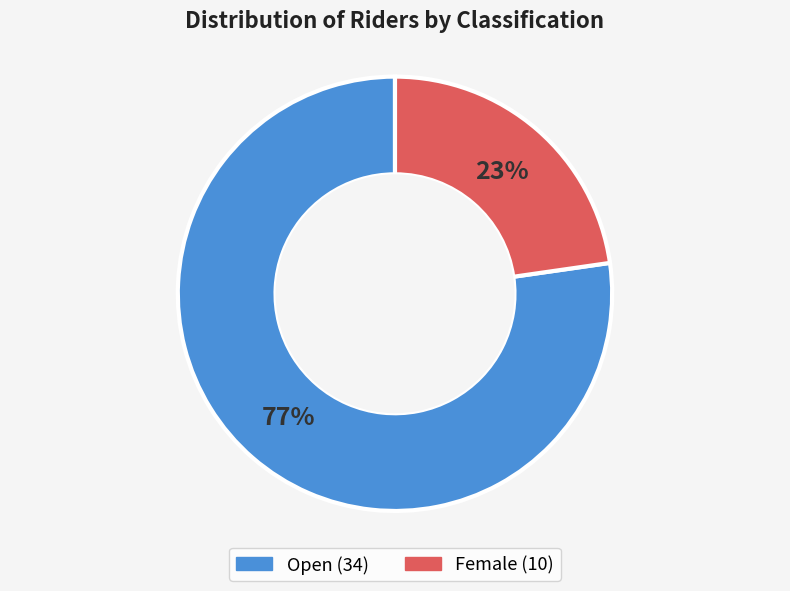

What percentage is the Open slice, to the nearest percent?

77%